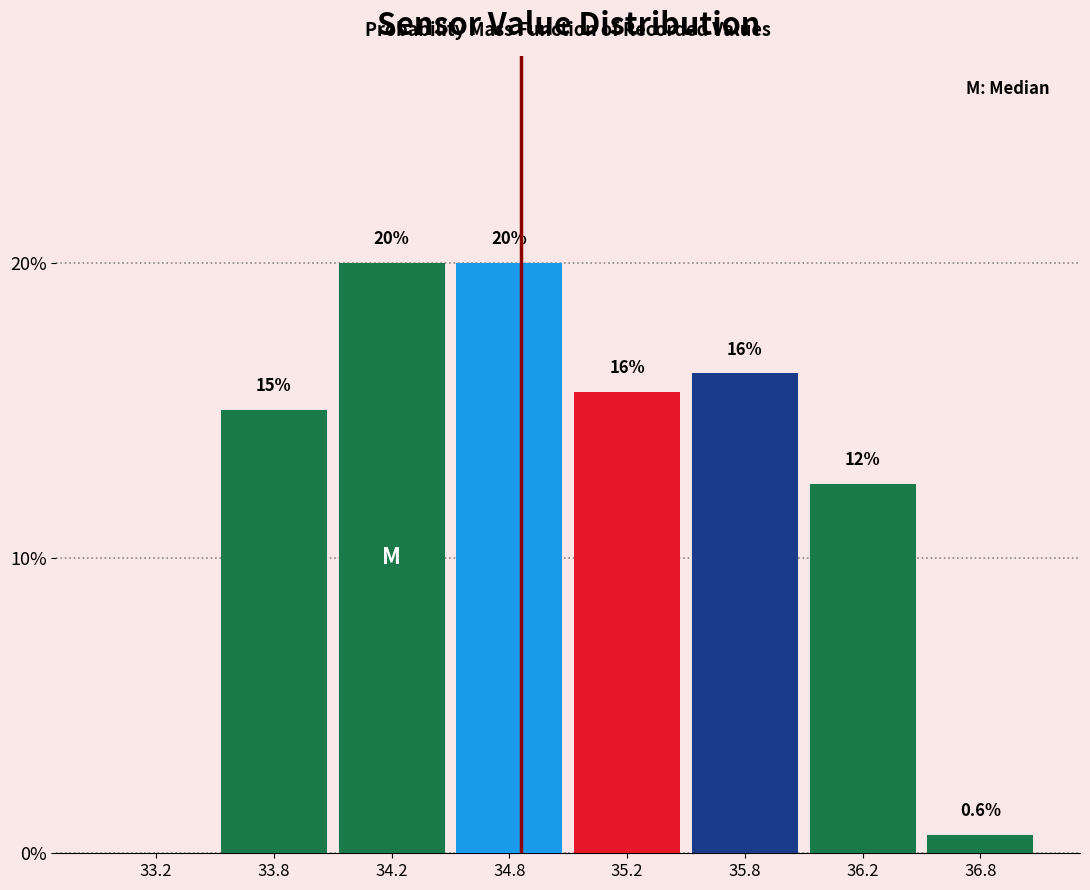

What is the sum of all values?

100.0